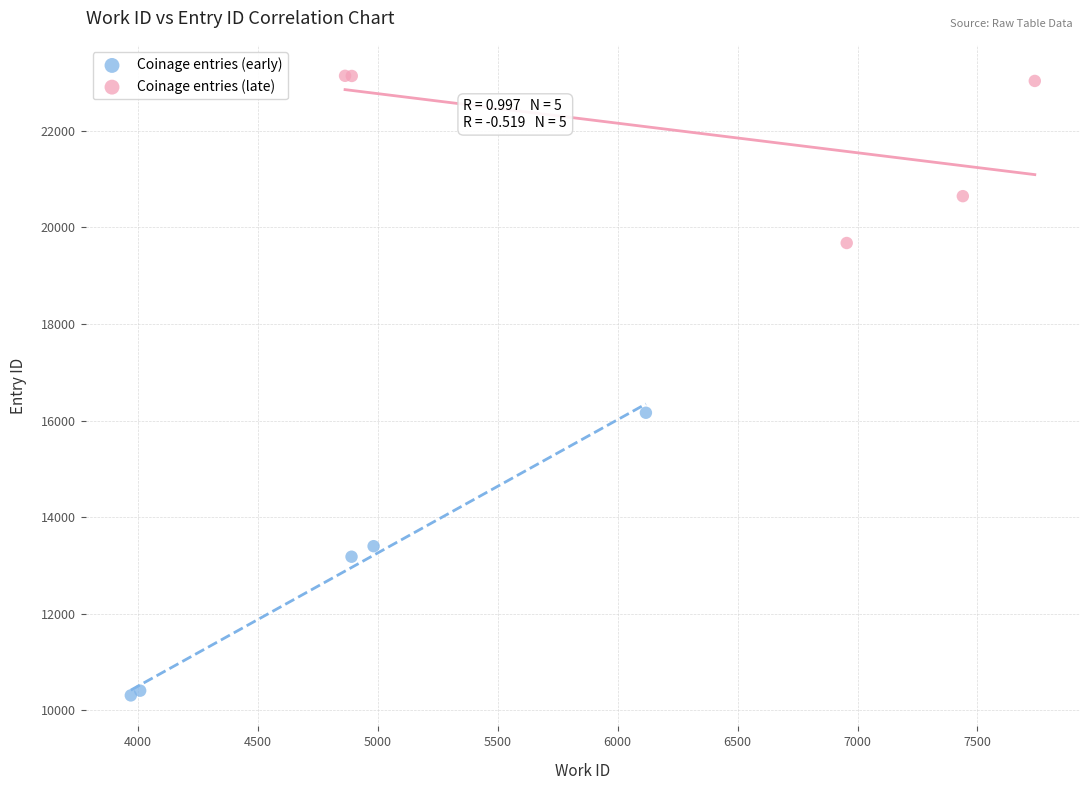

Which series reaches the minimum Y coordinate?

Coinage entries (early)